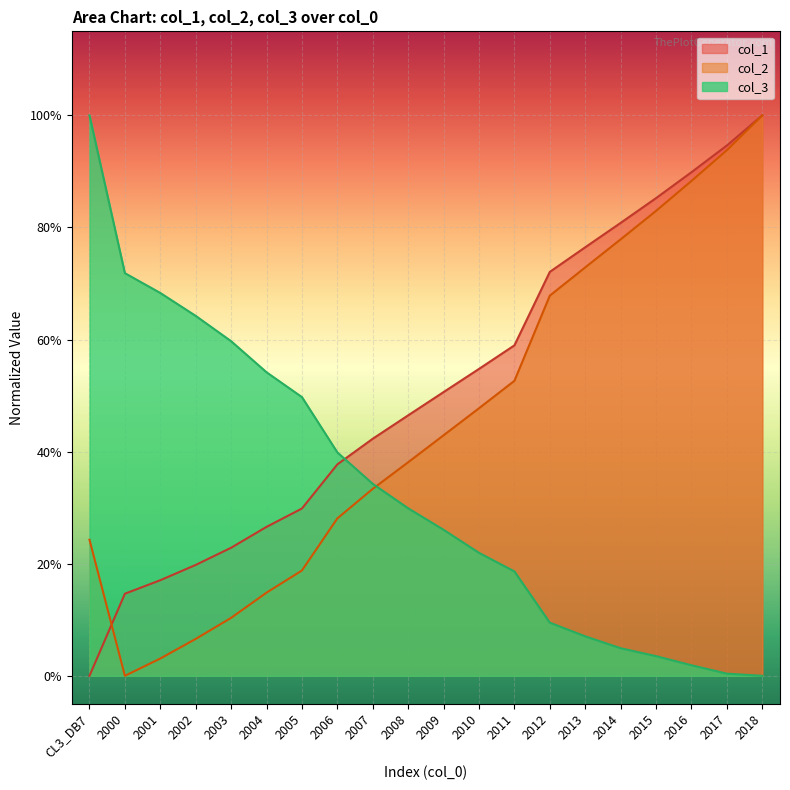

What is the approximate value of col_1 at 2007?

0.4